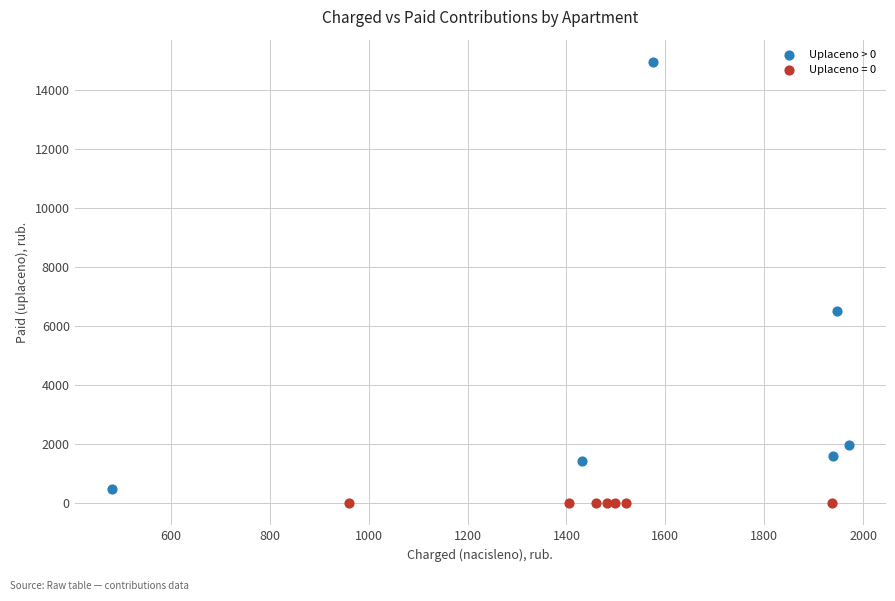

Which series reaches the maximum Y coordinate?

Uplaceno > 0